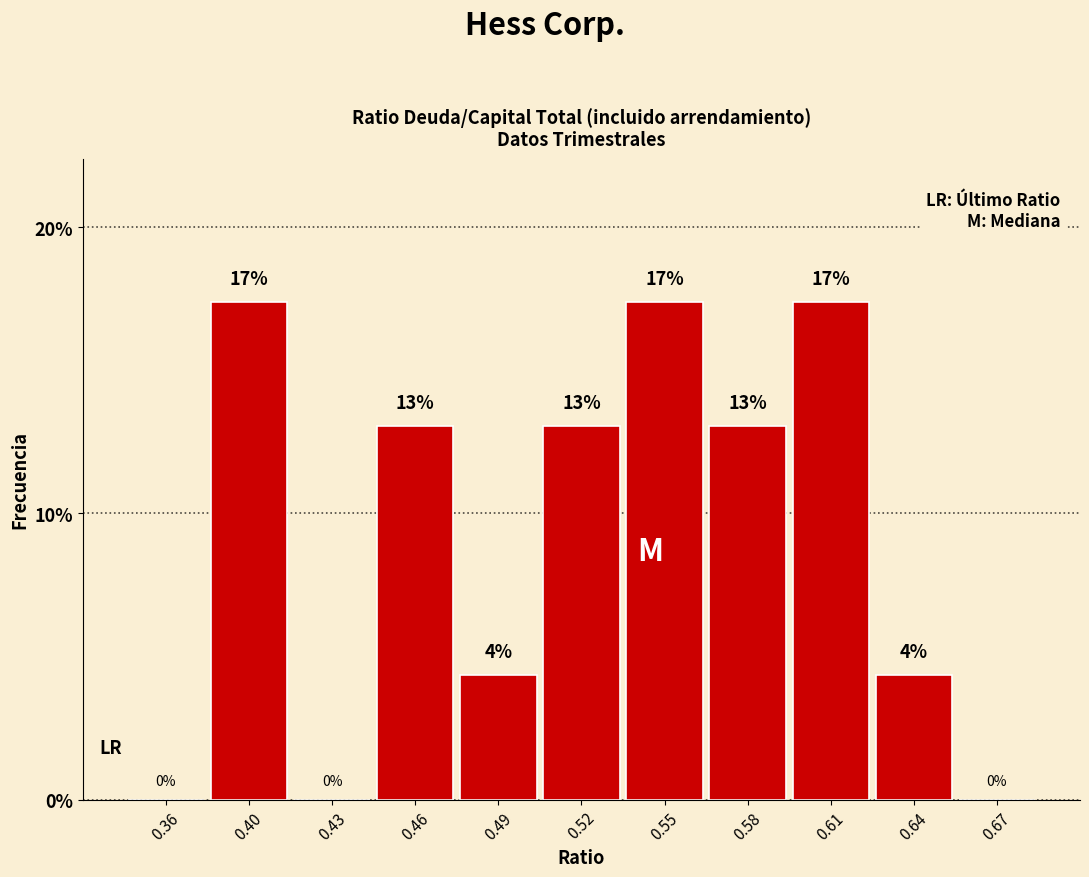

Which has a higher value, 0.61 or 0.67?

0.61